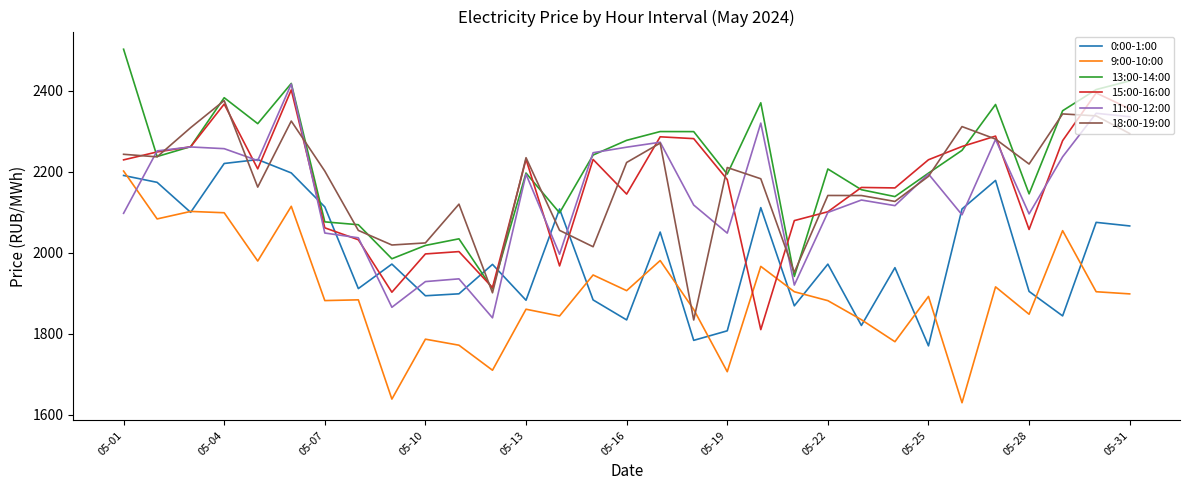

What is the minimum value shown in the chart?

1629.6